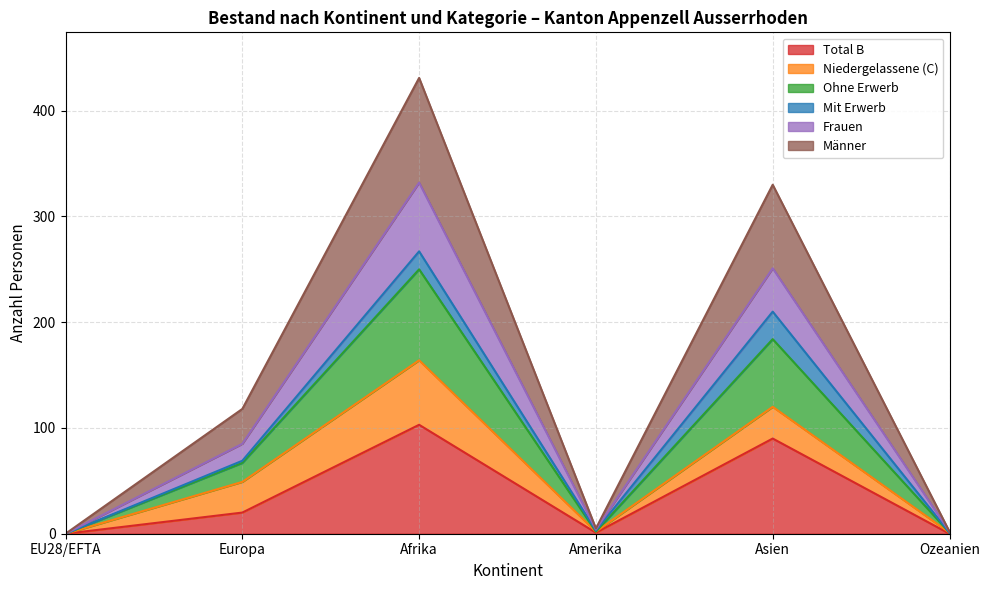

What are all the series names shown in the legend?

Total B, Niedergelassene (C), Ohne Erwerb, Mit Erwerb, Frauen, Männer